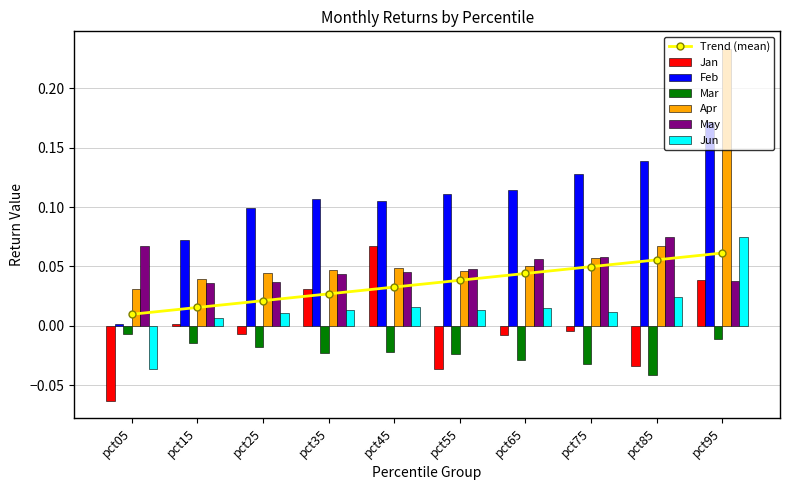

Reading right to left, what are all the values shown in this chart?

Jan: pct95=0.0	pct85=-0.0	pct75=-0.0	pct65=-0.0	pct55=-0.0	pct45=0.1	pct35=0.0	pct25=-0.0	pct15=0.0	pct05=-0.1
Feb: pct95=0.2	pct85=0.1	pct75=0.1	pct65=0.1	pct55=0.1	pct45=0.1	pct35=0.1	pct25=0.1	pct15=0.1	pct05=0.0
Mar: pct95=-0.0	pct85=-0.0	pct75=-0.0	pct65=-0.0	pct55=-0.0	pct45=-0.0	pct35=-0.0	pct25=-0.0	pct15=-0.0	pct05=-0.0
Apr: pct95=0.2	pct85=0.1	pct75=0.1	pct65=0.1	pct55=0.0	pct45=0.0	pct35=0.0	pct25=0.0	pct15=0.0	pct05=0.0
May: pct95=0.0	pct85=0.1	pct75=0.1	pct65=0.1	pct55=0.0	pct45=0.0	pct35=0.0	pct25=0.0	pct15=0.0	pct05=0.1
Jun: pct95=0.1	pct85=0.0	pct75=0.0	pct65=0.0	pct55=0.0	pct45=0.0	pct35=0.0	pct25=0.0	pct15=0.0	pct05=-0.0